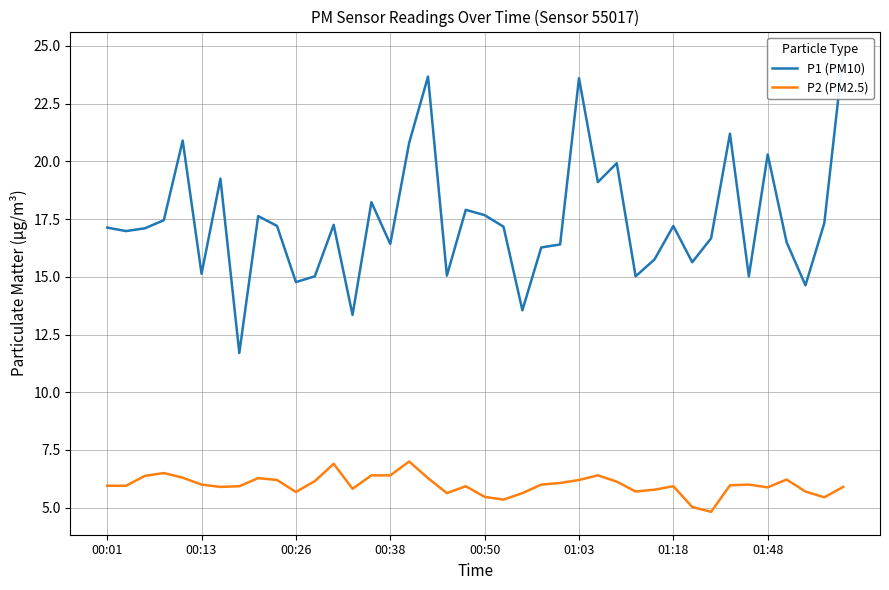

Is it true that P2 (PM2.5) equals 5.7 at 00:26?

True